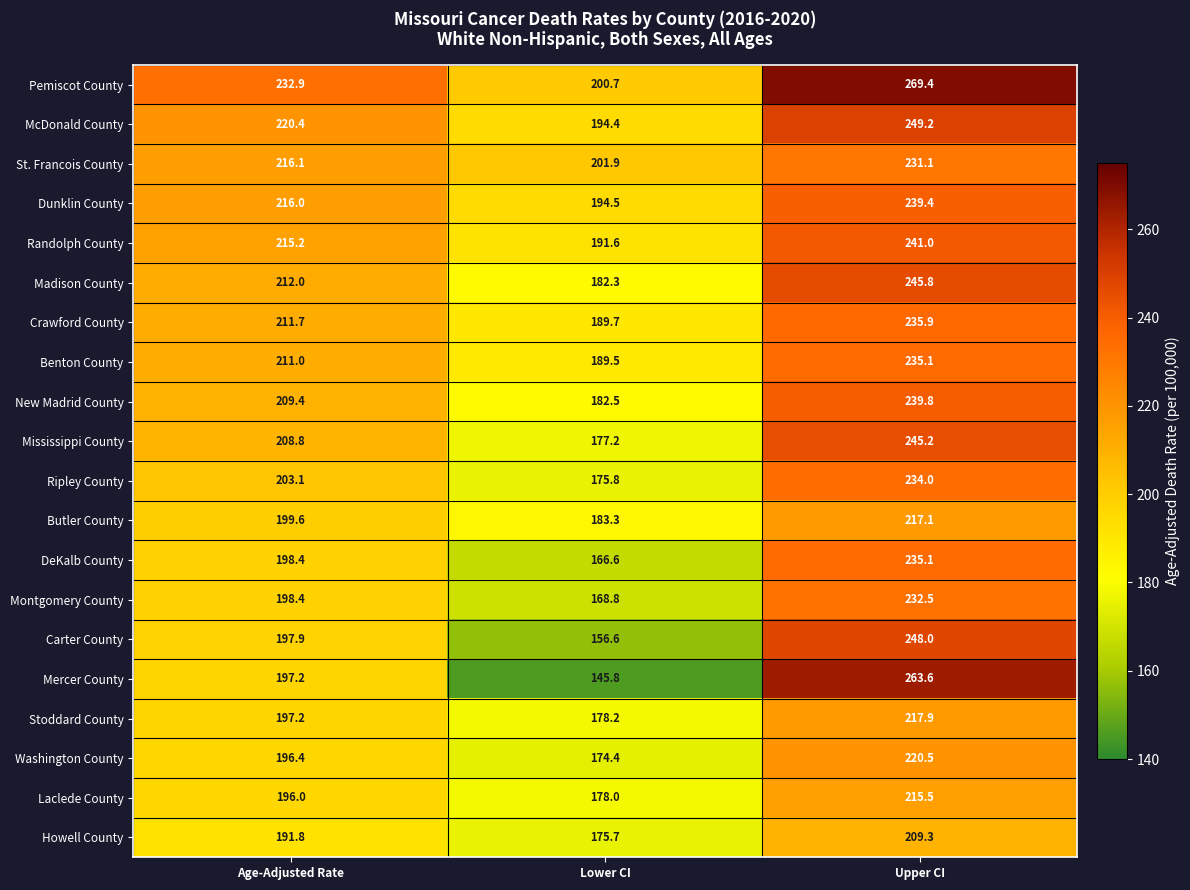

Rank the categories by Randolph County value from highest to lowest.

Upper CI, Age-Adjusted Rate, Lower CI